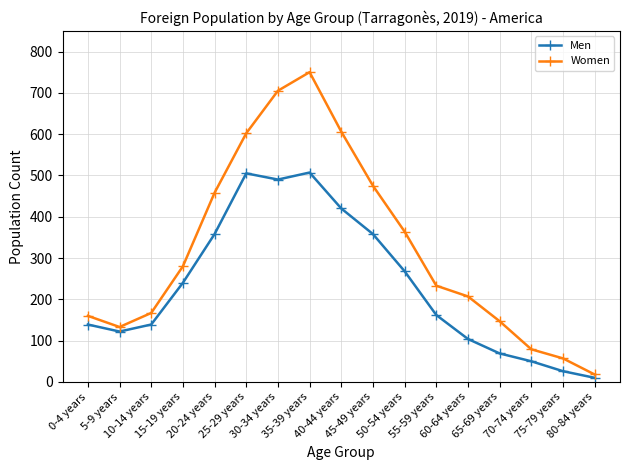

True or false: Men and Women intersect in this chart.

False